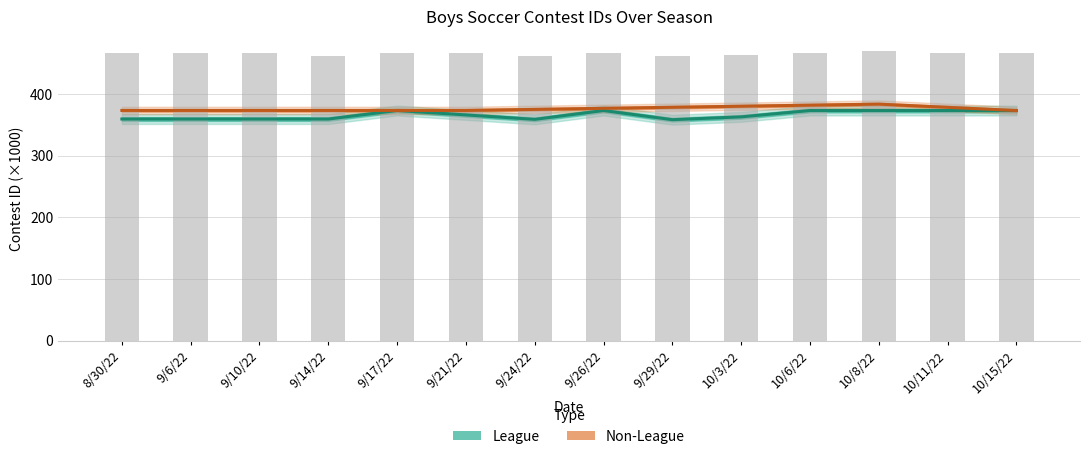

Reading left to right, what are all the values shown in this chart?

League: 8/30/22=359.4	9/6/22=359.4	9/10/22=359.4	9/14/22=359.4	9/17/22=373.2	9/21/22=366.1	9/24/22=358.9	9/26/22=373.2	9/29/22=358.4	10/3/22=362.9	10/6/22=373.2	10/8/22=373.2	10/11/22=373.2	10/15/22=373.2
Non-League: 8/30/22=373.4	9/6/22=373.4	9/10/22=373.4	9/14/22=373.4	9/17/22=373.4	9/21/22=373.4	9/24/22=375.1	9/26/22=376.8	9/29/22=378.5	10/3/22=380.2	10/6/22=381.9	10/8/22=383.6	10/11/22=378.4	10/15/22=373.2